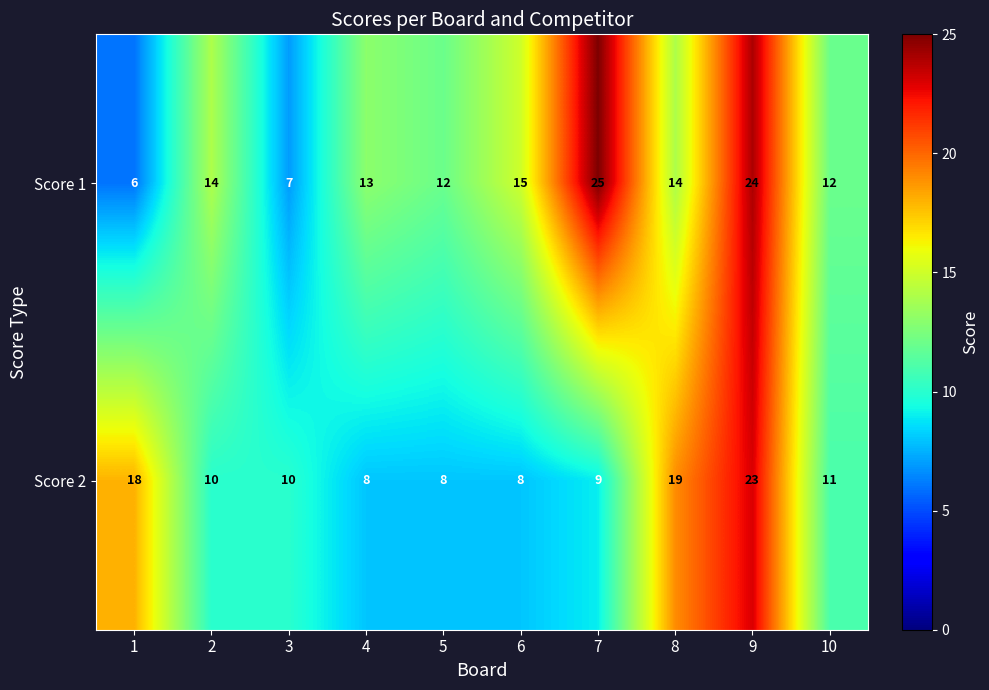

How many values in the Score 1 series are below 14?

5